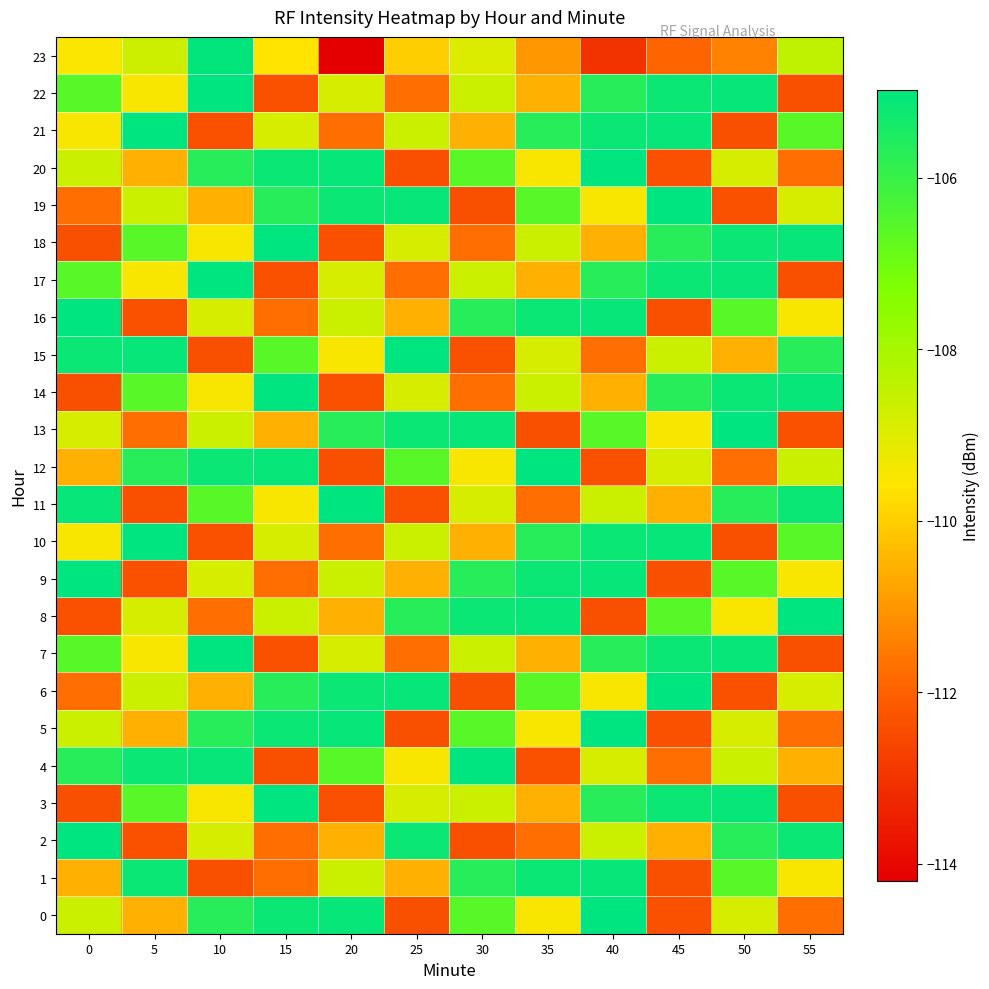

What is the greatest value displayed?

-105.0